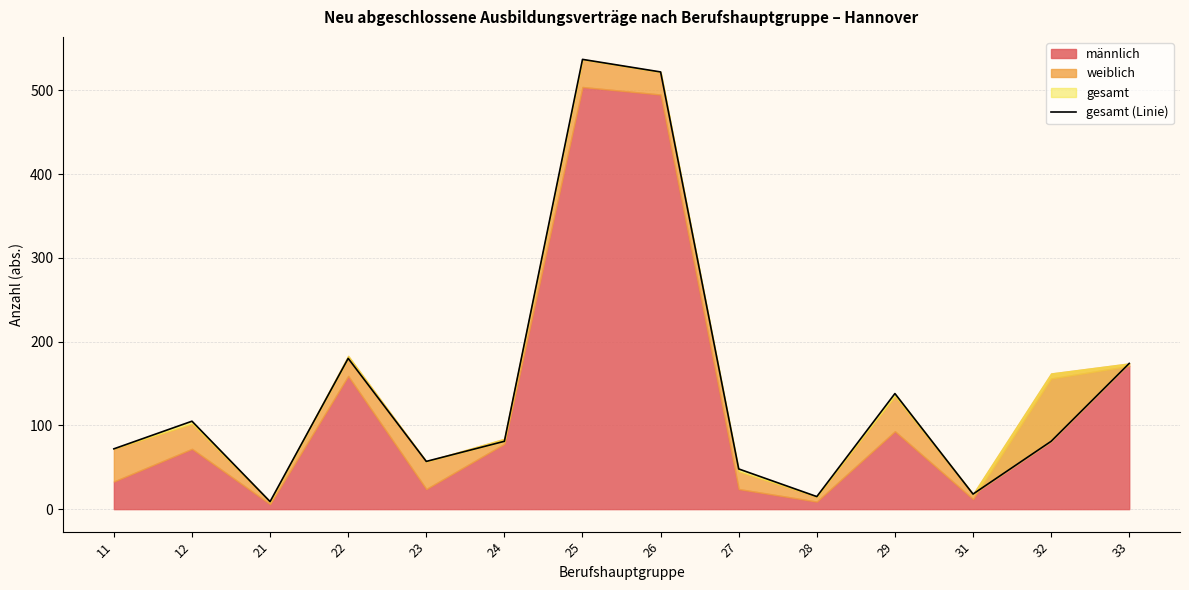

How many lines are shown in the chart?

1